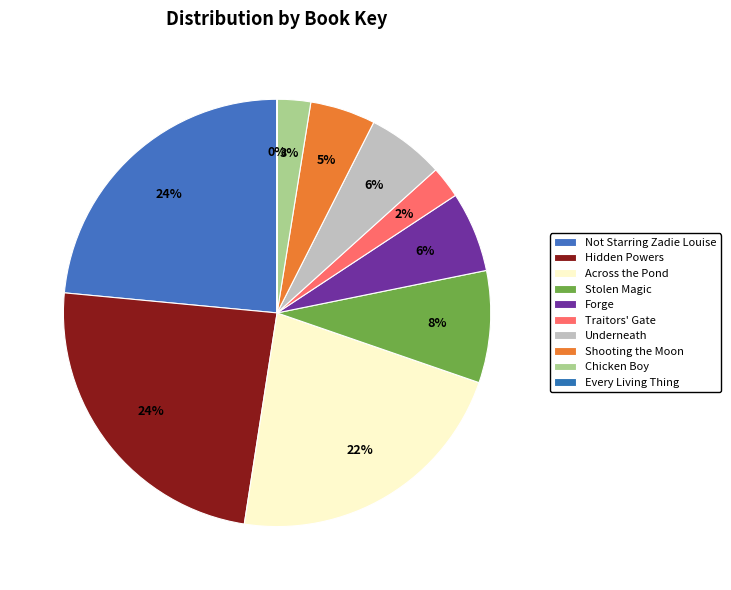

Rank the categories by value from lowest to highest.

Every Living Thing, Traitors' Gate, Chicken Boy, Shooting the Moon, Underneath, Forge, Stolen Magic, Across the Pond, Not Starring Zadie Louise, Hidden Powers